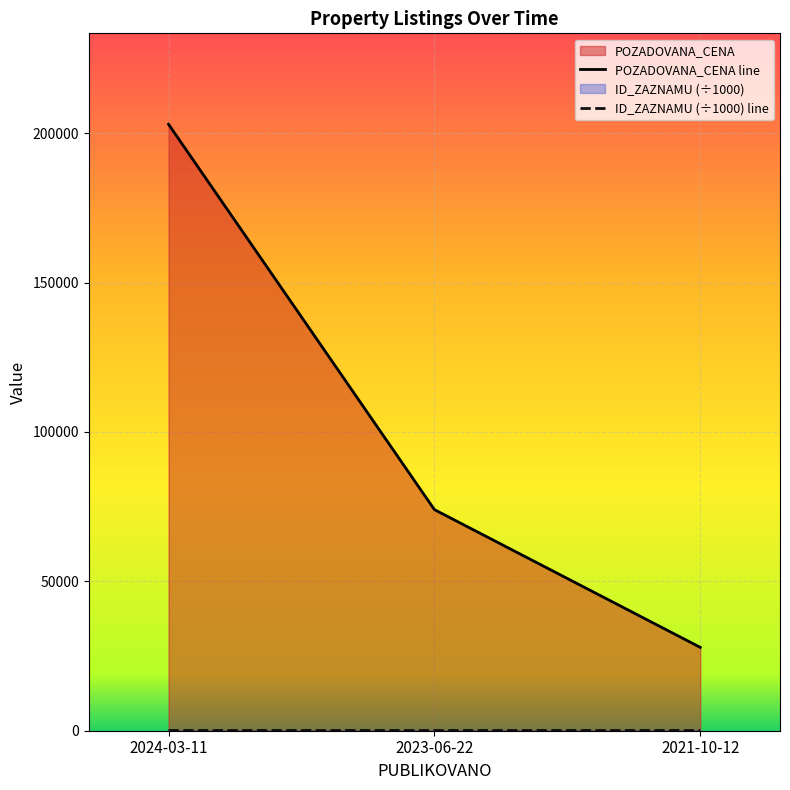

How many data points in POZADOVANA_CENA line are above 74000?

1